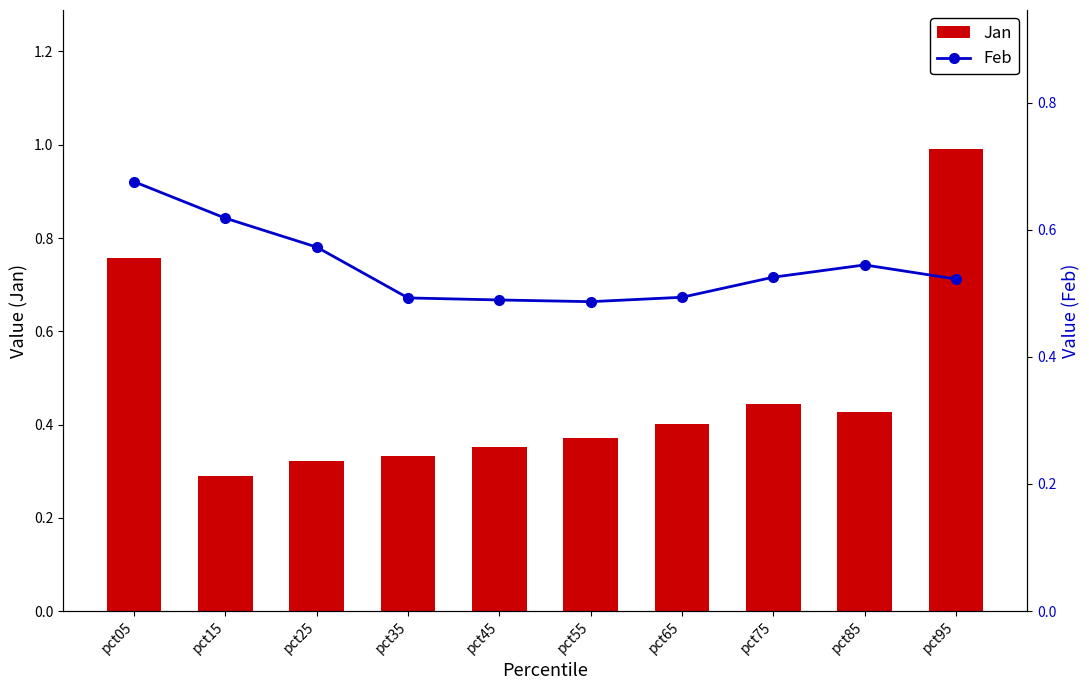

Reading left to right, extract all data points from this chart.

Jan: 0.8	0.3	0.3	0.3	0.4	0.4	0.4	0.4	0.4	1.0
Feb: 0.7	0.6	0.6	0.5	0.5	0.5	0.5	0.5	0.5	0.5